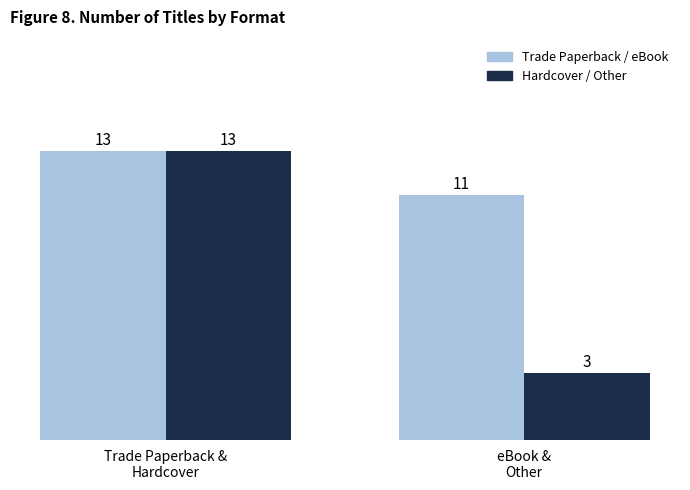

How many bars are there in total?

4